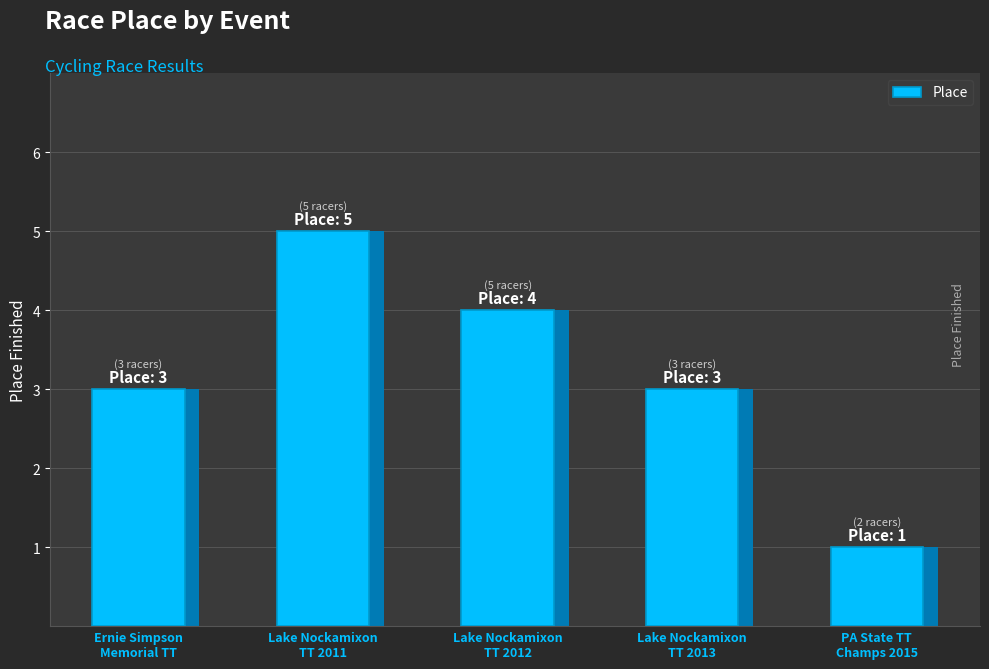

At which category does the chart reach its peak across all series?

Lake Nockamixon
TT 2011